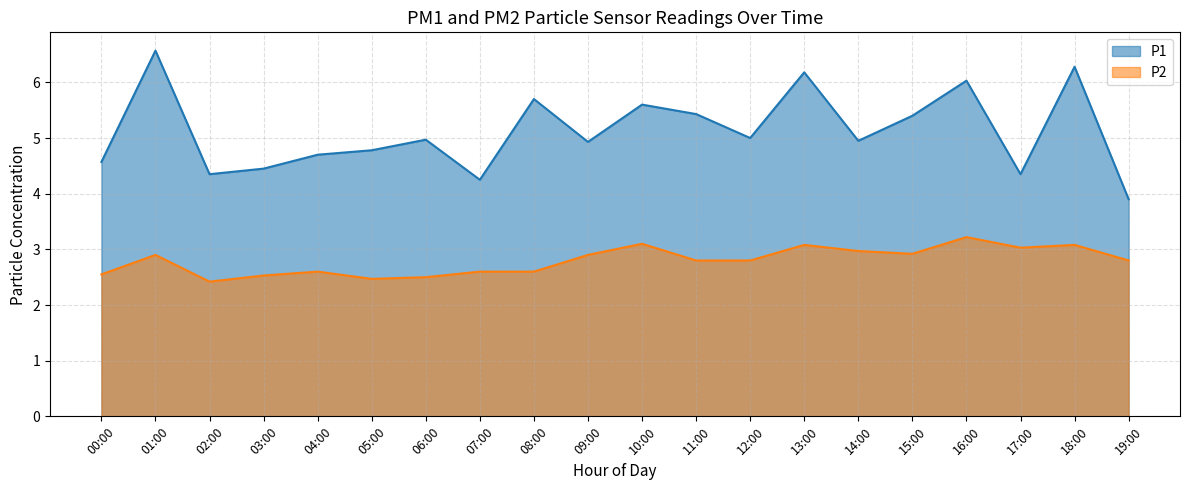

Reading left to right, what are all the values shown in this chart?

P1: 4.6	6.6	4.3	4.5	4.7	4.8	5.0	4.2	5.7	4.9	5.6	5.4	5.0	6.2	5.0	5.4	6.0	4.3	6.3	3.9
P2: 2.5	2.9	2.4	2.5	2.6	2.5	2.5	2.6	2.6	2.9	3.1	2.8	2.8	3.1	3.0	2.9	3.2	3.0	3.1	2.8